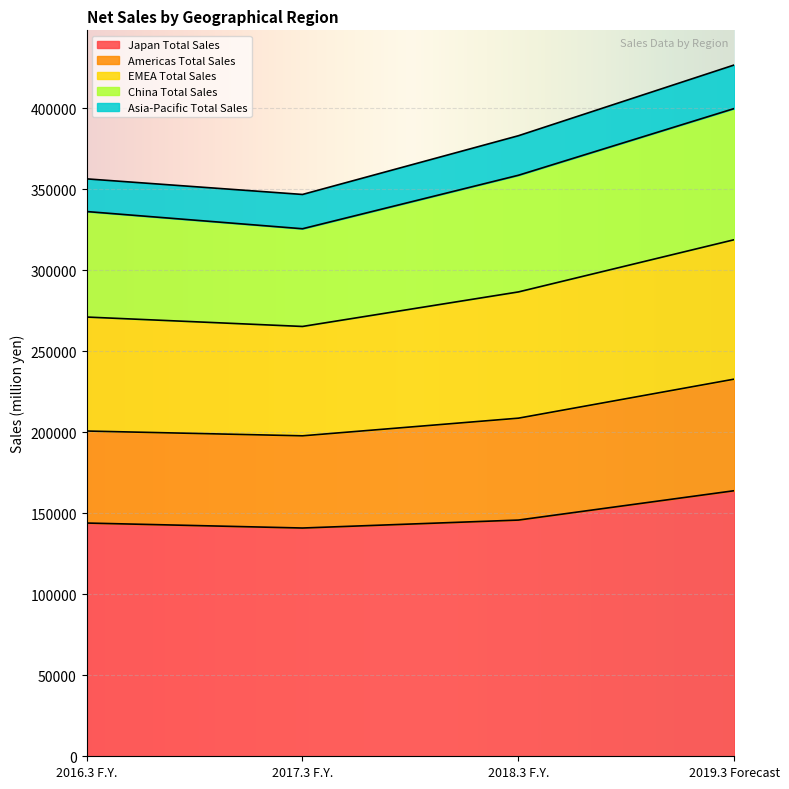

The value of Japan Total Sales at 2017.3 F.Y. is 58195. True or false?

False